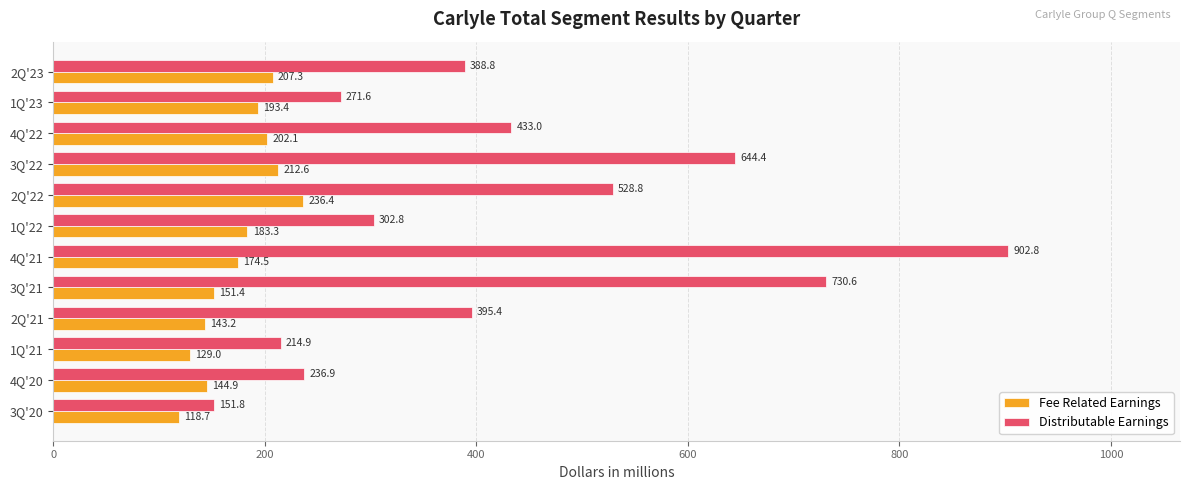

The value of Distributable Earnings at 3Q'20 is 151.8. True or false?

True